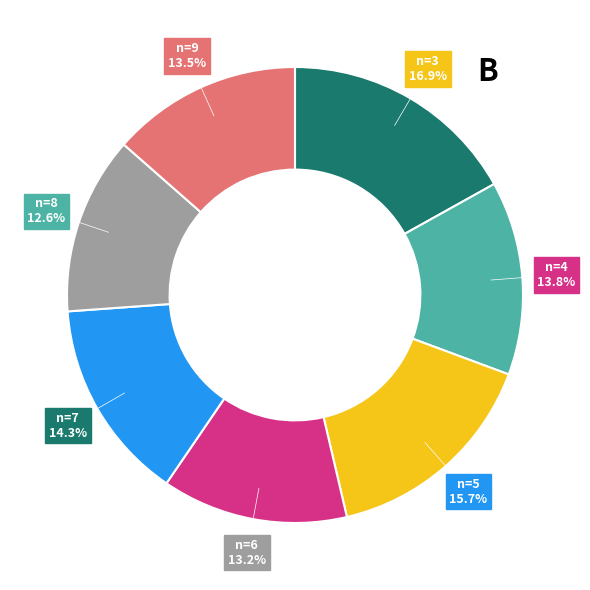

Is there a majority slice in this chart?

No